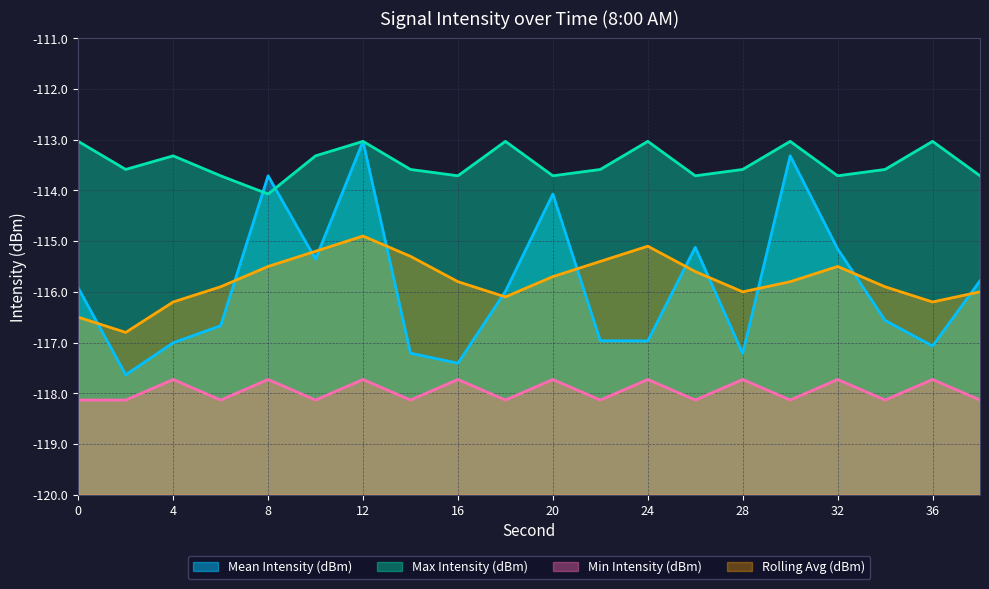

What is the sum of the Min Intensity (dBm) values at 6 and 36?

-235.9